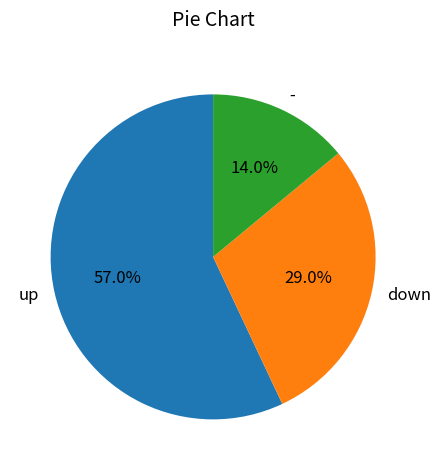

Rank the categories by value from lowest to highest.

-, down, up